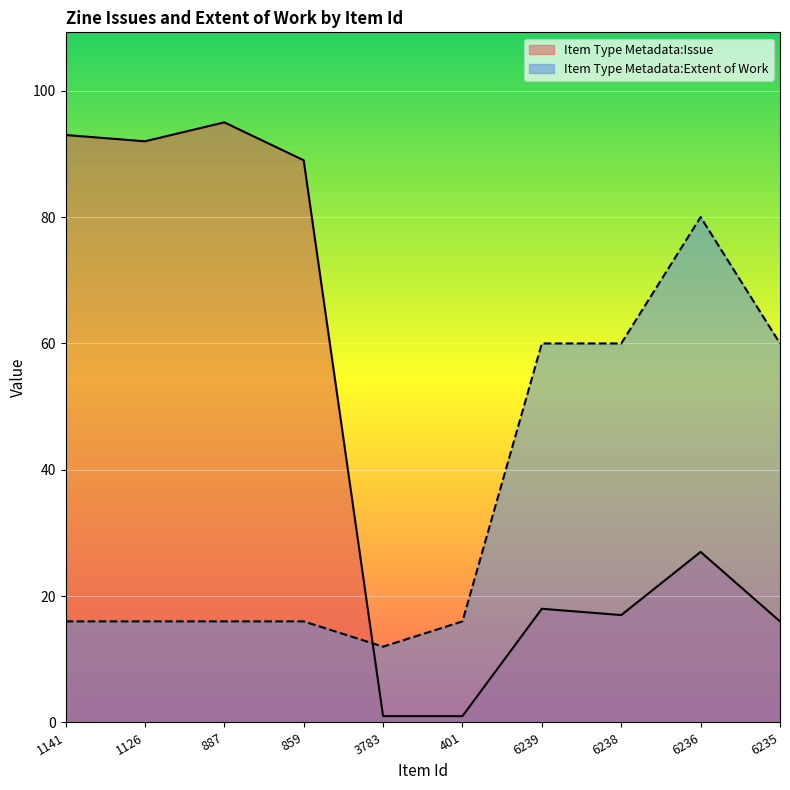

True or false: Item Type Metadata:Issue has more than 1 points higher than both neighbors.

True